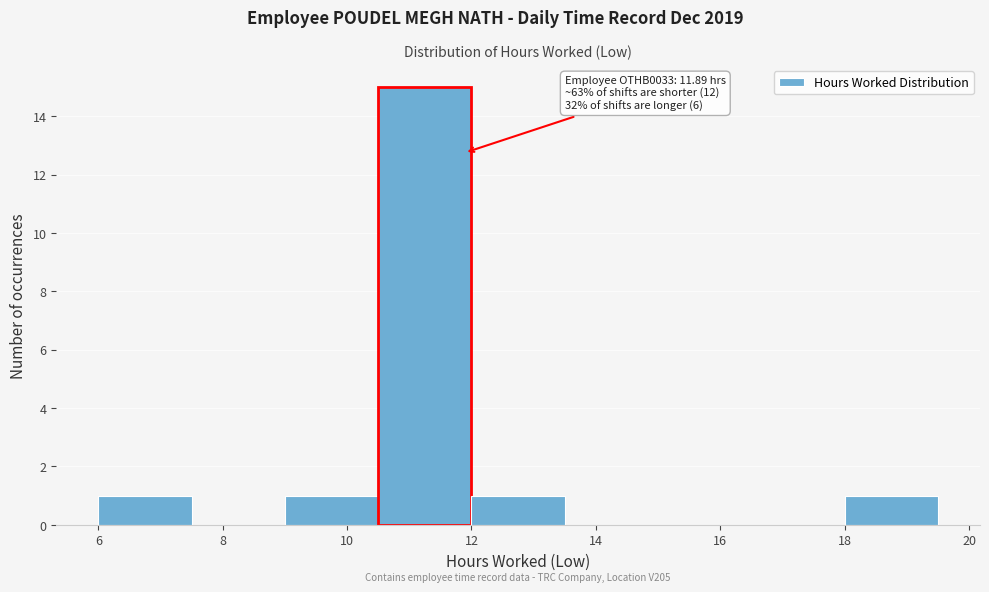

Which range on the x-axis has the tallest bar?

10.5 to 12.0